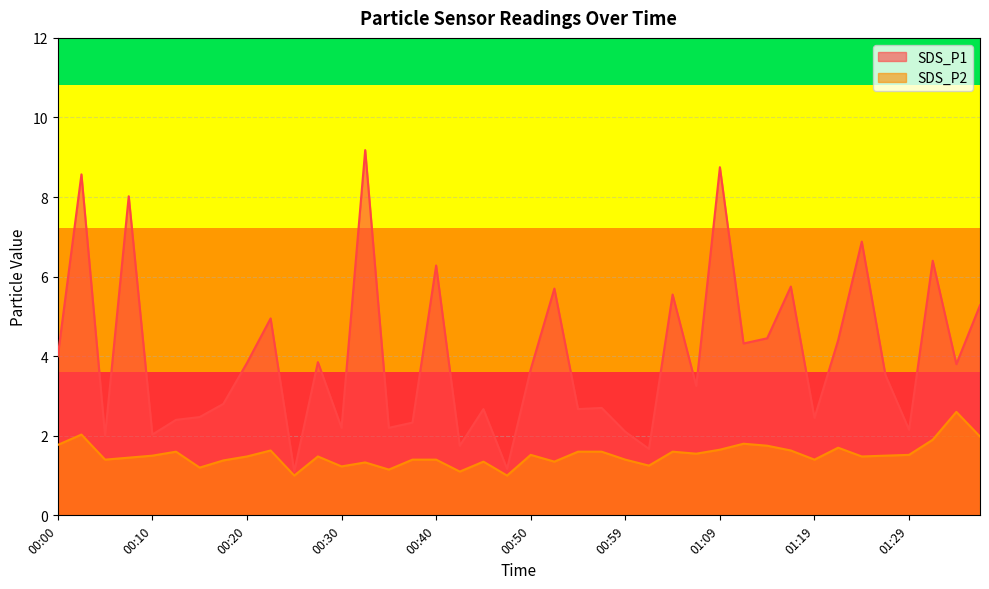

True or false: SDS_P2 has more than 1 points higher than both neighbors.

True